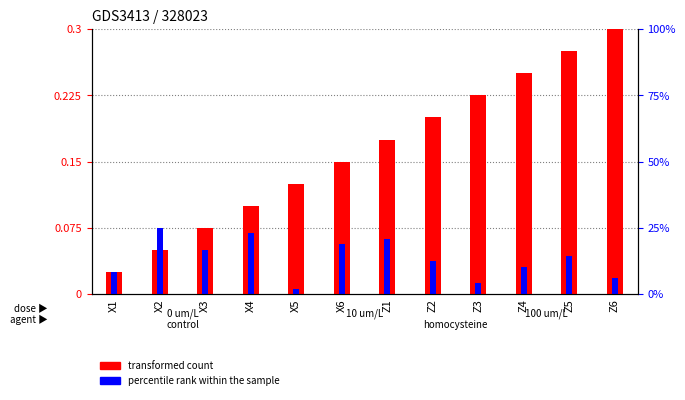

What position from the left is X6?

6